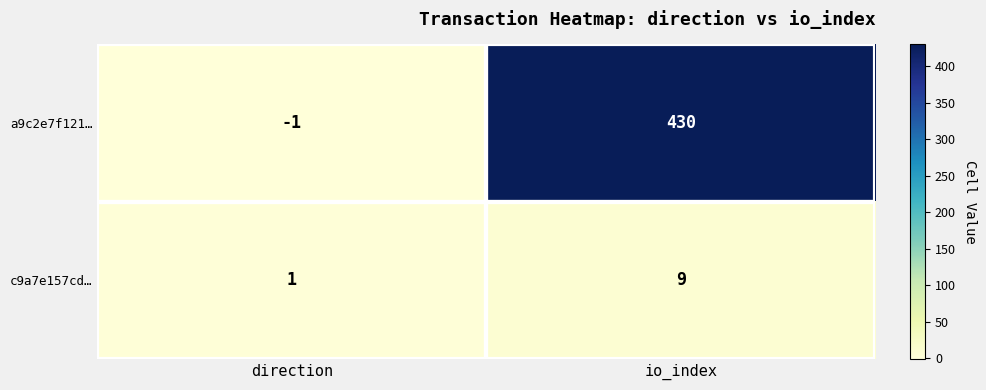

Which label corresponds to the smallest value in the chart?

direction